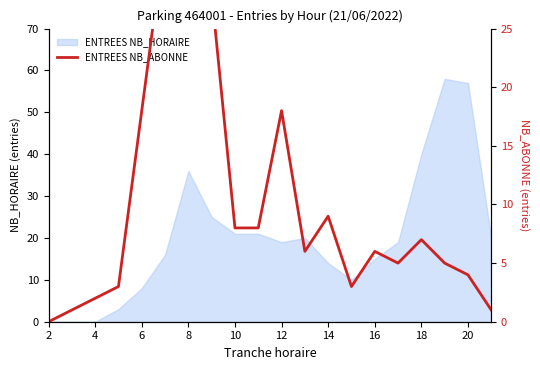

Reading left to right, transcribe all the data shown in this chart.

0	1	2	3	18	33	41	28	8	8	18	6	9	3	6	5	7	5	4	1